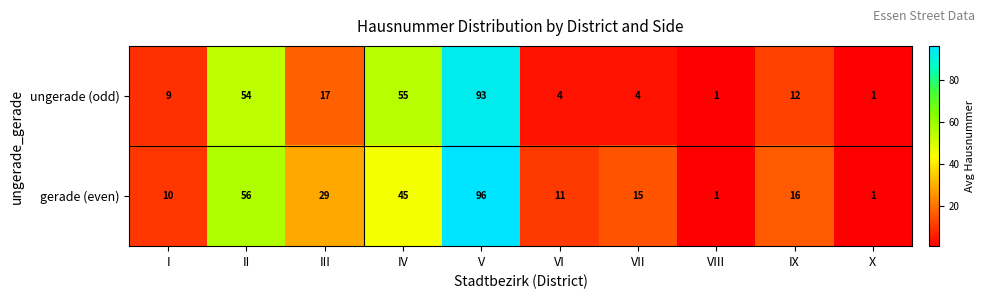

How many data points in gerade (even) are less than 16?

5